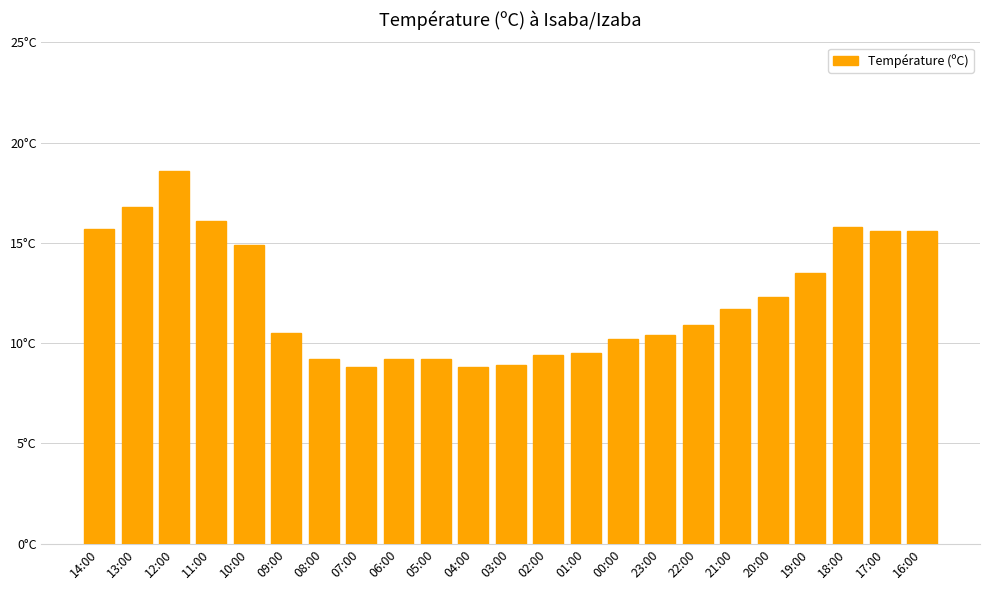

Are the bars horizontal?

No